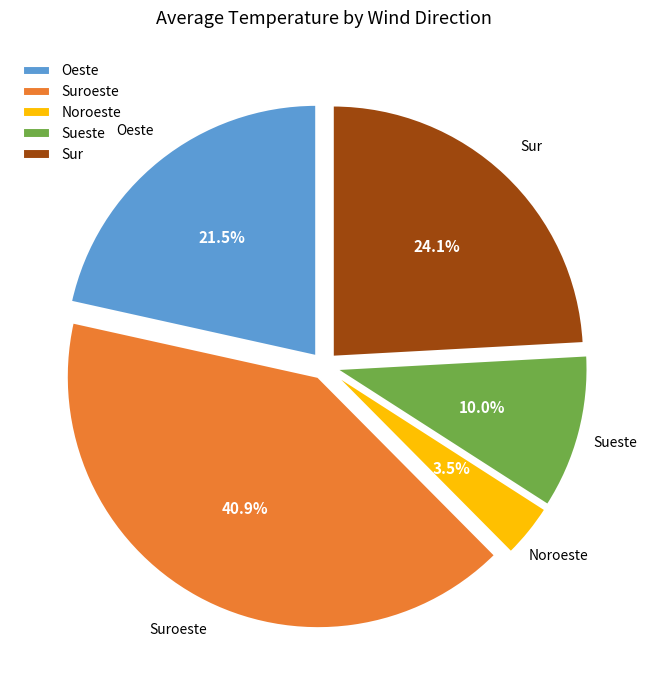

Which slice is the largest?

Suroeste